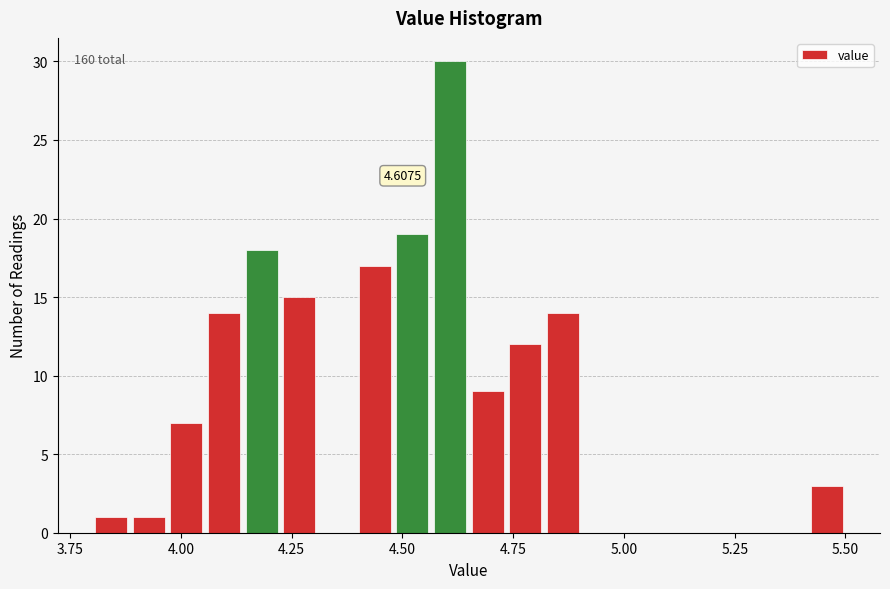

Read against the x-axis, roughly where is the centre of the tallest bar?

4.60